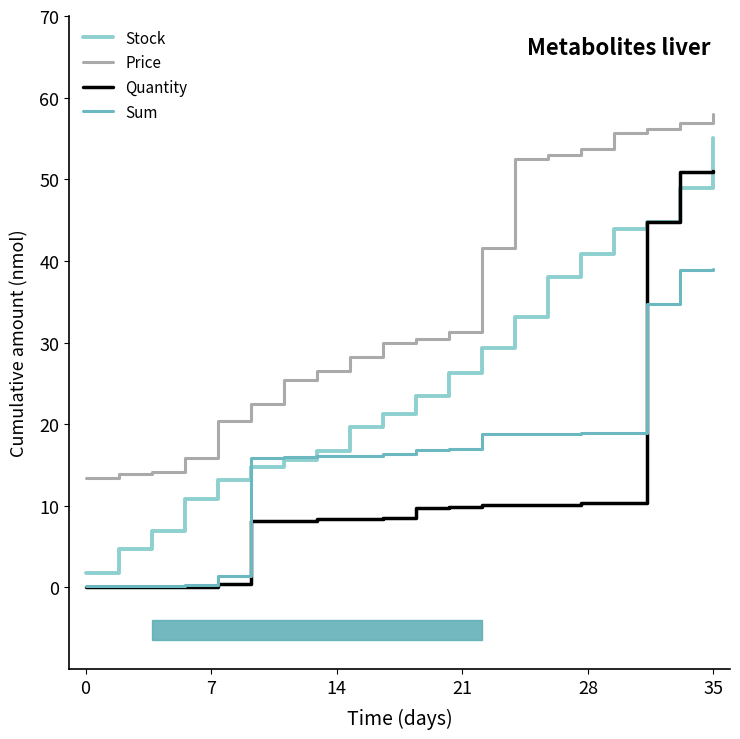

True or false: Sum and Price intersect in this chart.

False